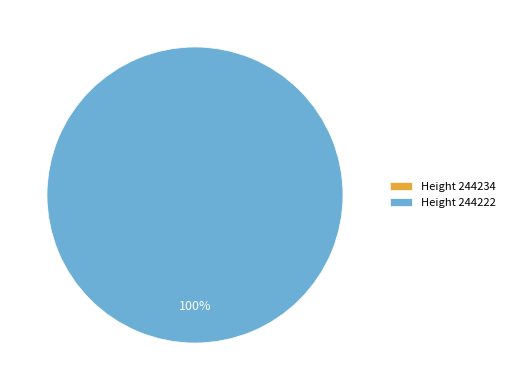

Is it true that 244234 is 11% of the pie?

False